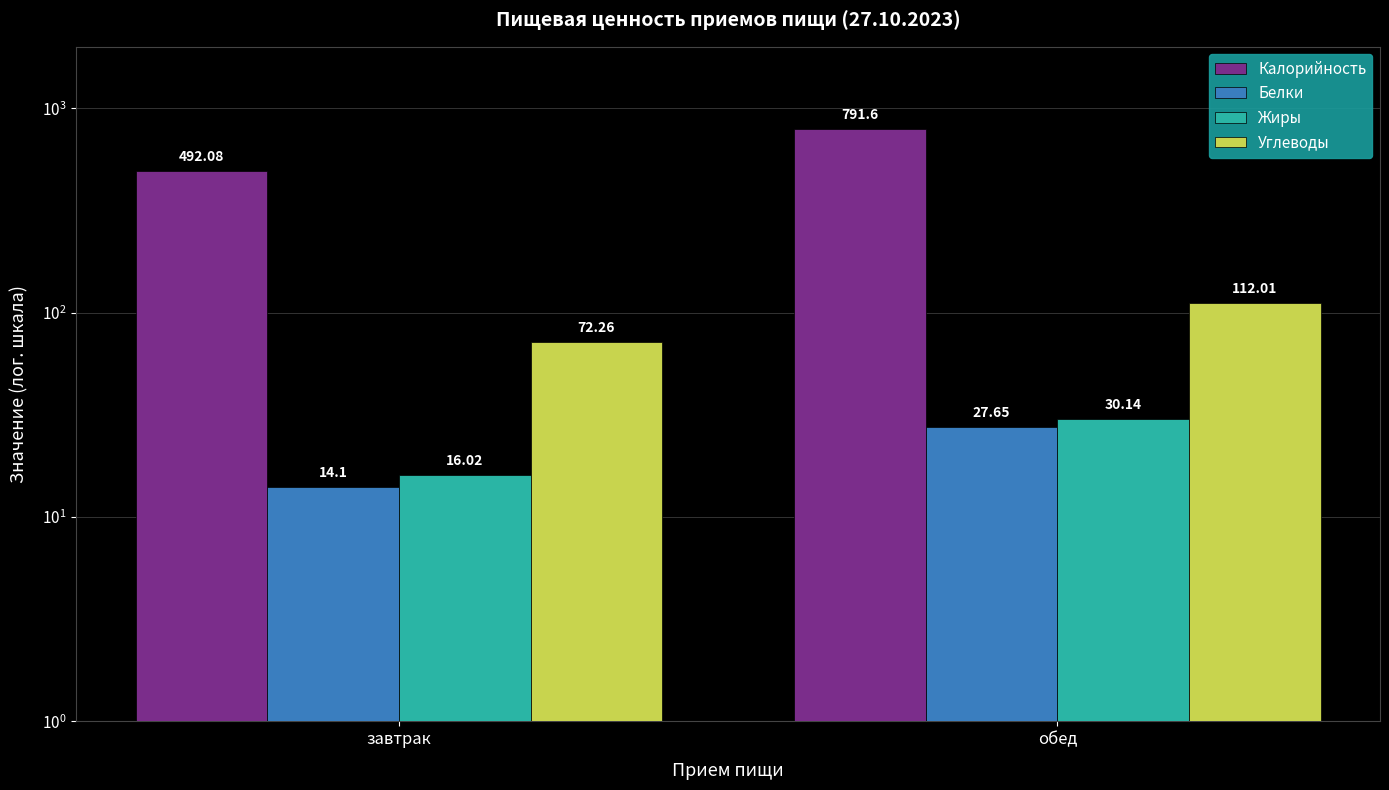

What is the label of the 2nd bar from the right?

завтрак